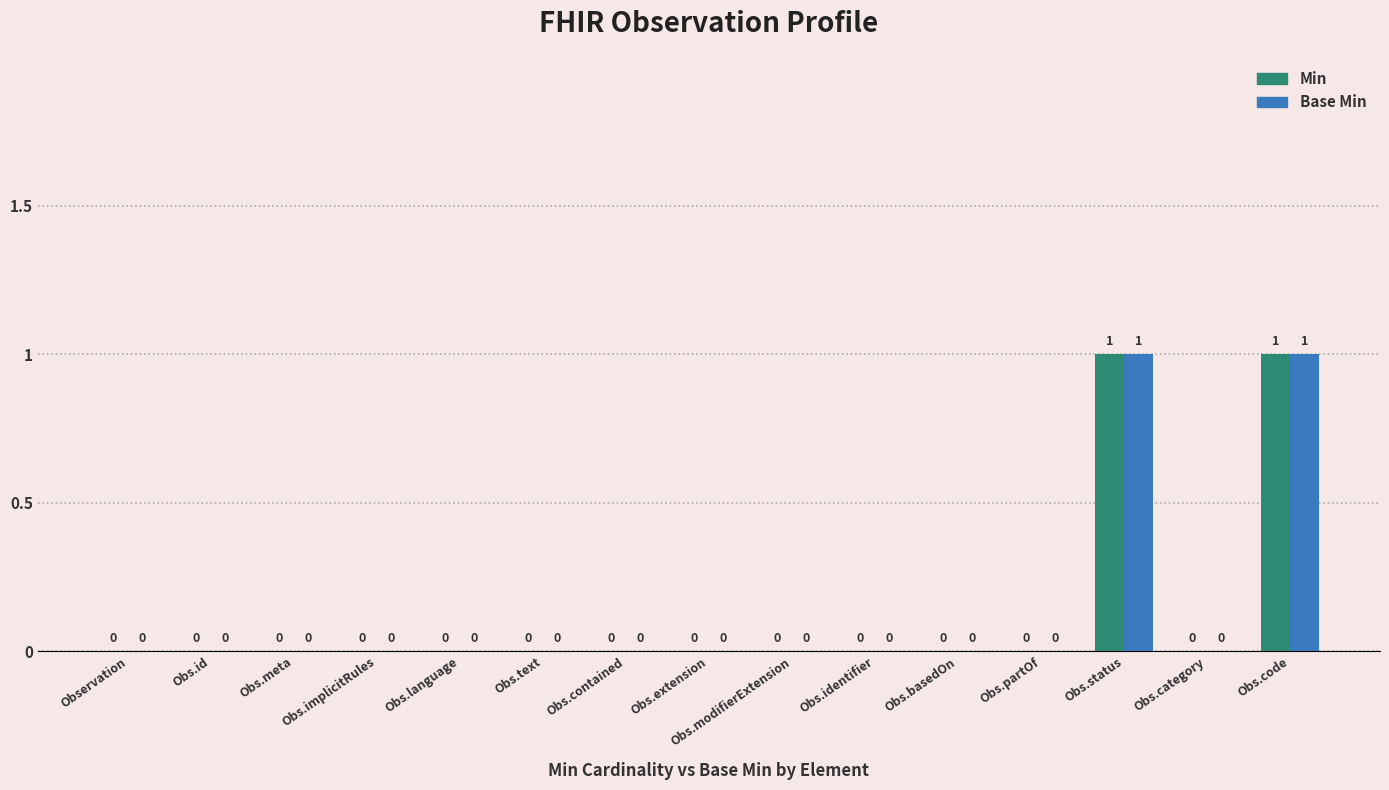

Reading left to right, transcribe all the data shown in this chart.

Min: Observation=0	Obs.id=0	Obs.meta=0	Obs.implicitRules=0	Obs.language=0	Obs.text=0	Obs.contained=0	Obs.extension=0	Obs.modifierExtension=0	Obs.identifier=0	Obs.basedOn=0	Obs.partOf=0	Obs.status=1	Obs.category=0	Obs.code=1
Base Min: Observation=0	Obs.id=0	Obs.meta=0	Obs.implicitRules=0	Obs.language=0	Obs.text=0	Obs.contained=0	Obs.extension=0	Obs.modifierExtension=0	Obs.identifier=0	Obs.basedOn=0	Obs.partOf=0	Obs.status=1	Obs.category=0	Obs.code=1